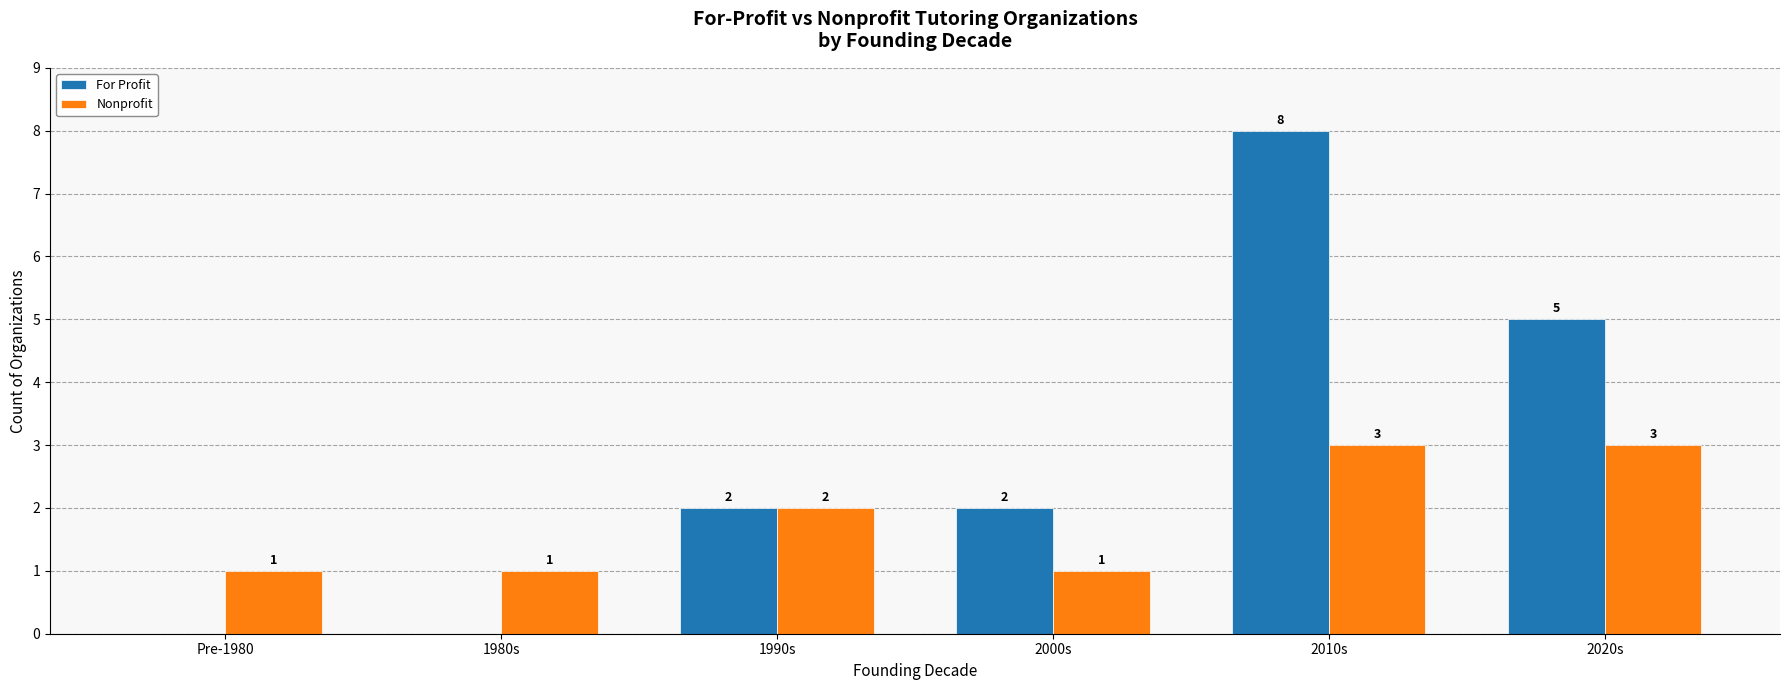

The value of For Profit at Pre-1980 is 2. True or false?

False